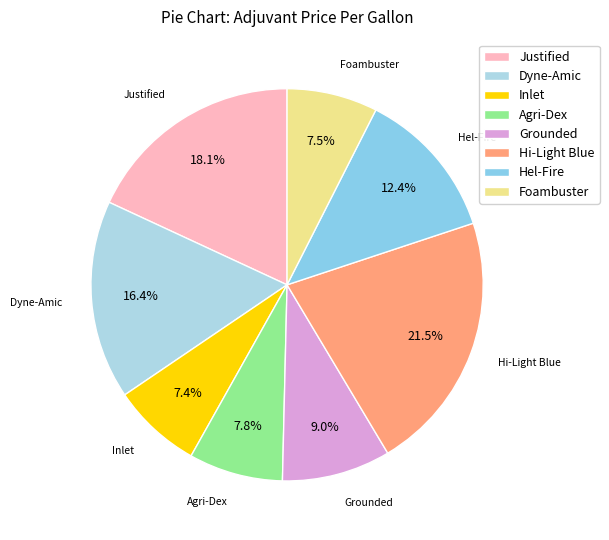

To the nearest percent, what is the difference between the Hel-Fire and Hi-Light Blue slice percentages?

9%